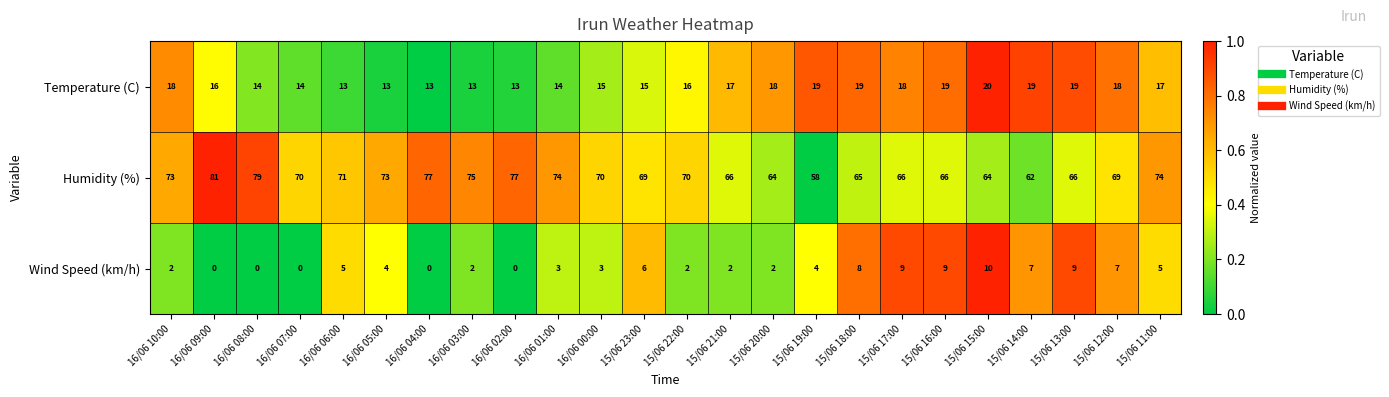

Which series has the largest total across all categories?

Humidity (%)